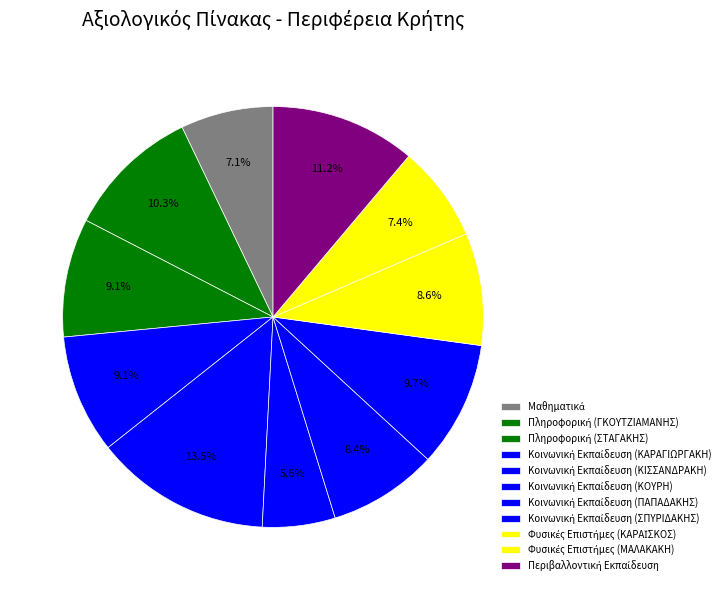

Between Κοινωνική Εκπαίδευση (ΣΠΥΡΙΔΑΚΗΣ) and Κοινωνική Εκπαίδευση (ΚΙΣΣΑΝΔΡΑΚΗ), which is larger?

Κοινωνική Εκπαίδευση (ΚΙΣΣΑΝΔΡΑΚΗ)